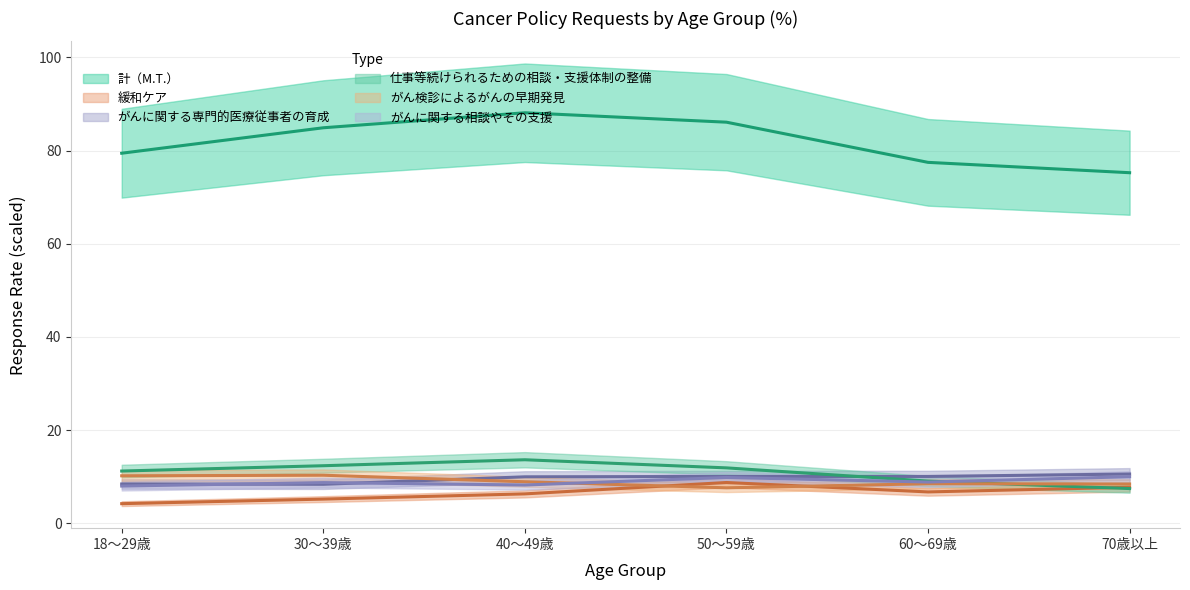

How many values in the 計（M.T.） series exceed 84?

3